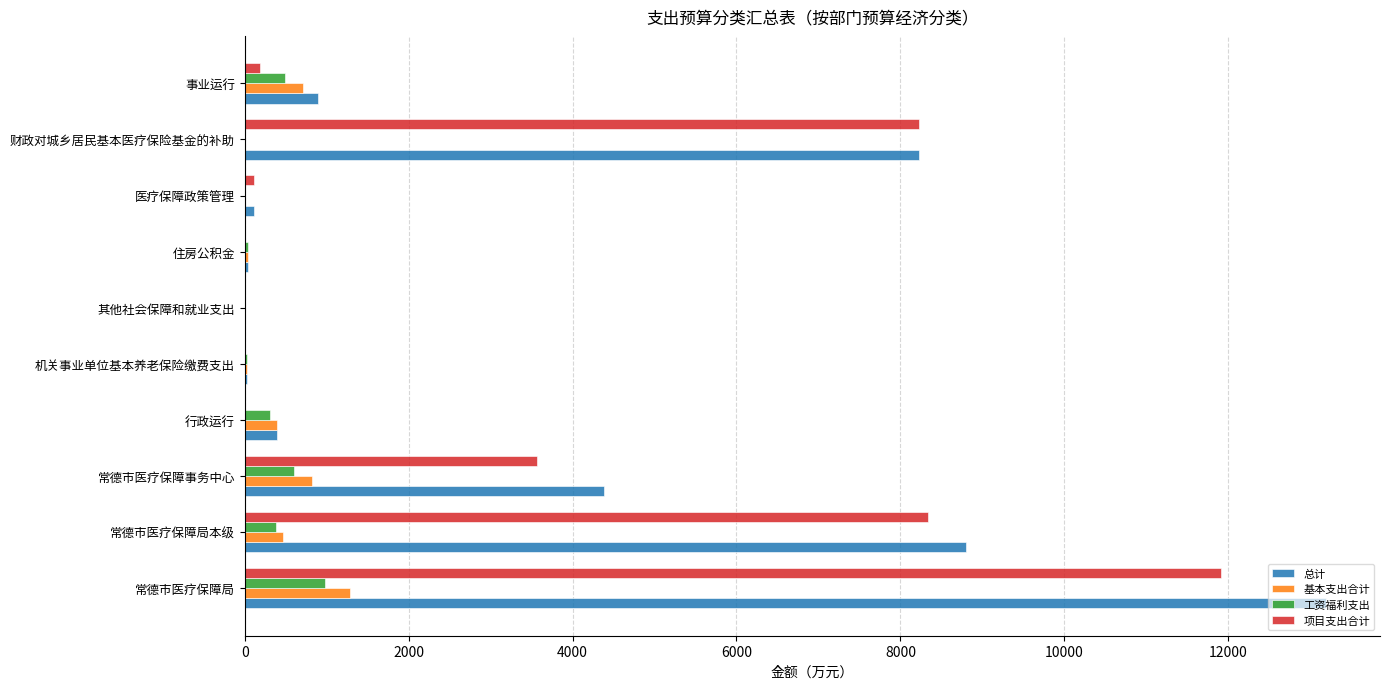

At which label does 工资福利支出 reach its peak?

常德市医疗保障局